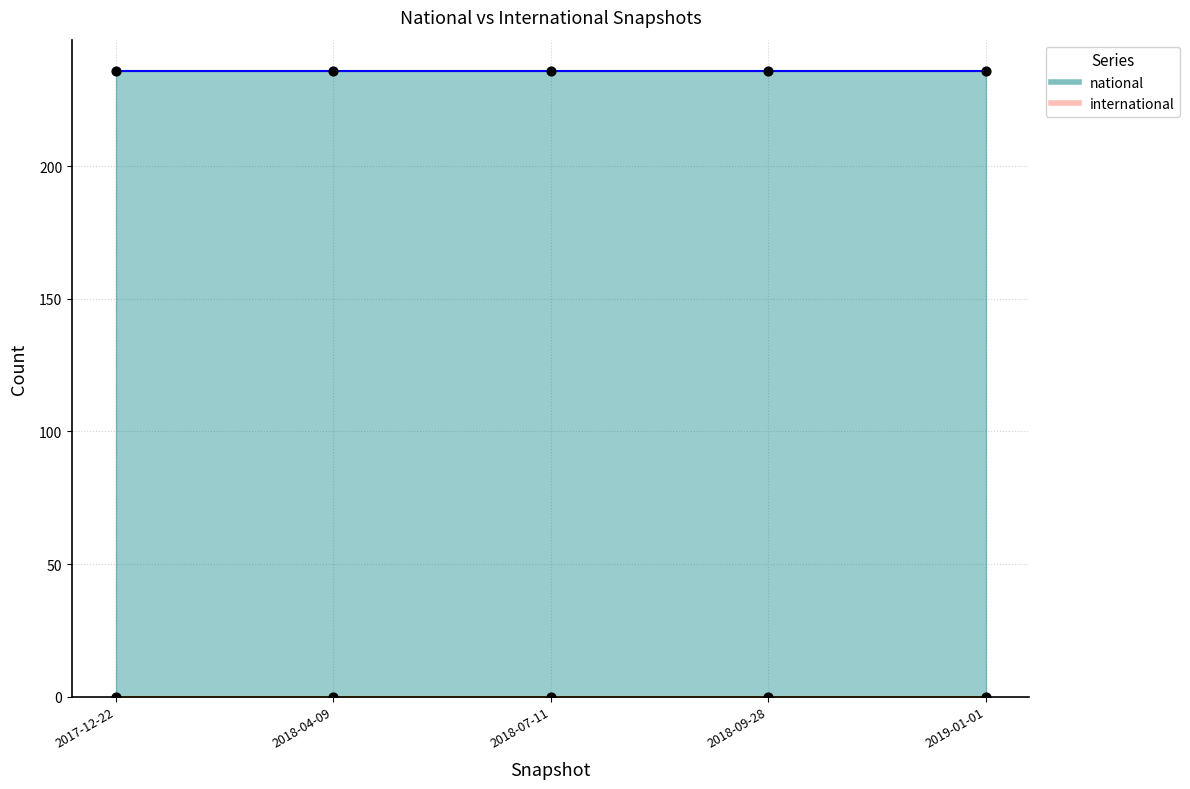

What is the total value across all series at 2019-01-01?

236